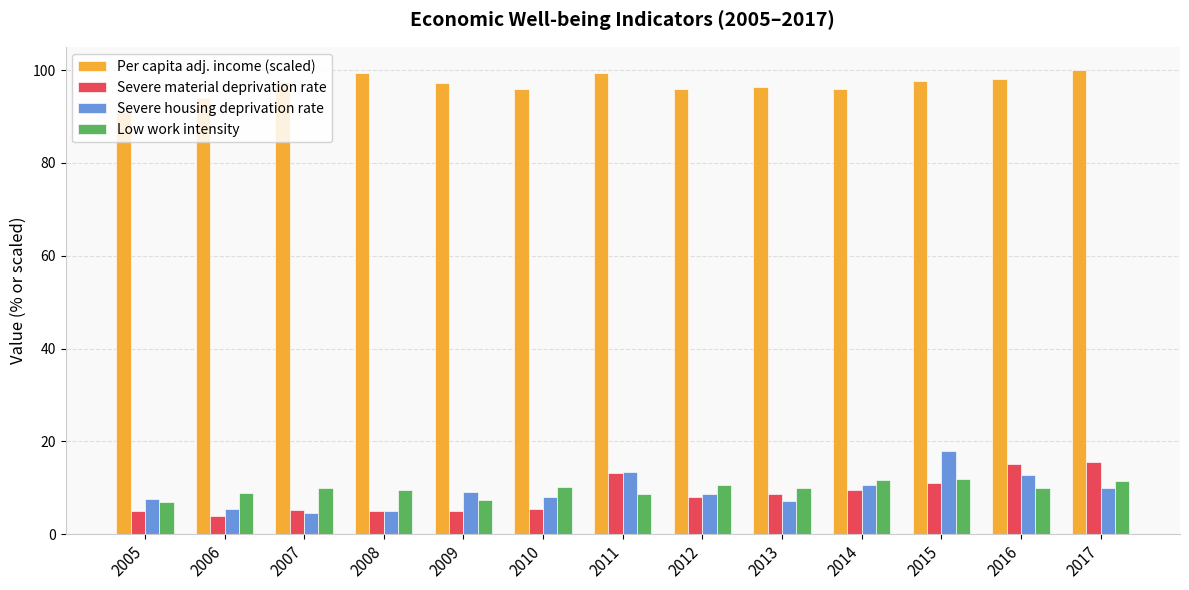

What is the sum of the Severe housing deprivation rate values at 2015 and 2006?

23.4